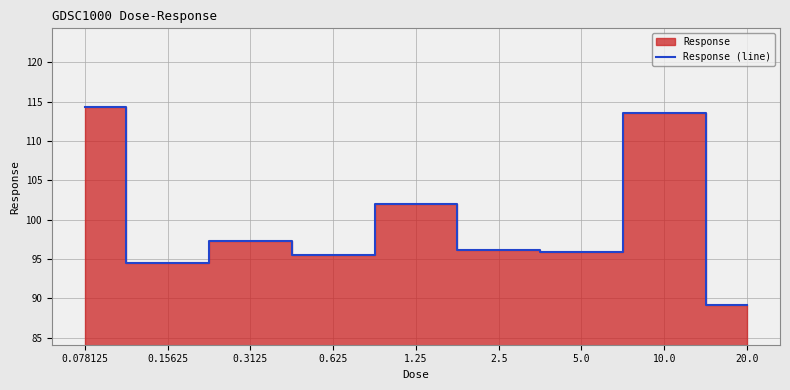

What is the change in value from 0.15625 to 20.0?

-5.4